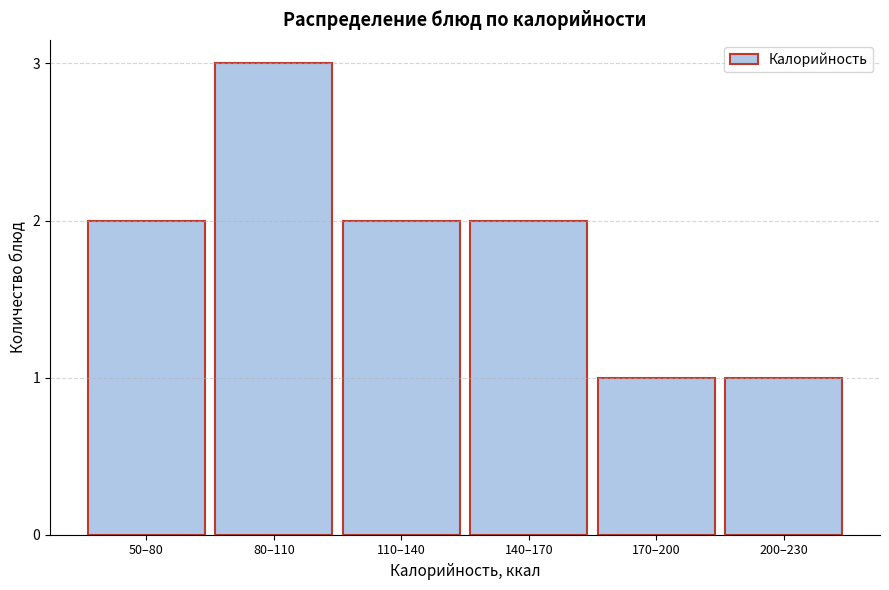

Reading left to right, extract all data points from this chart.

2	3	2	2	1	1